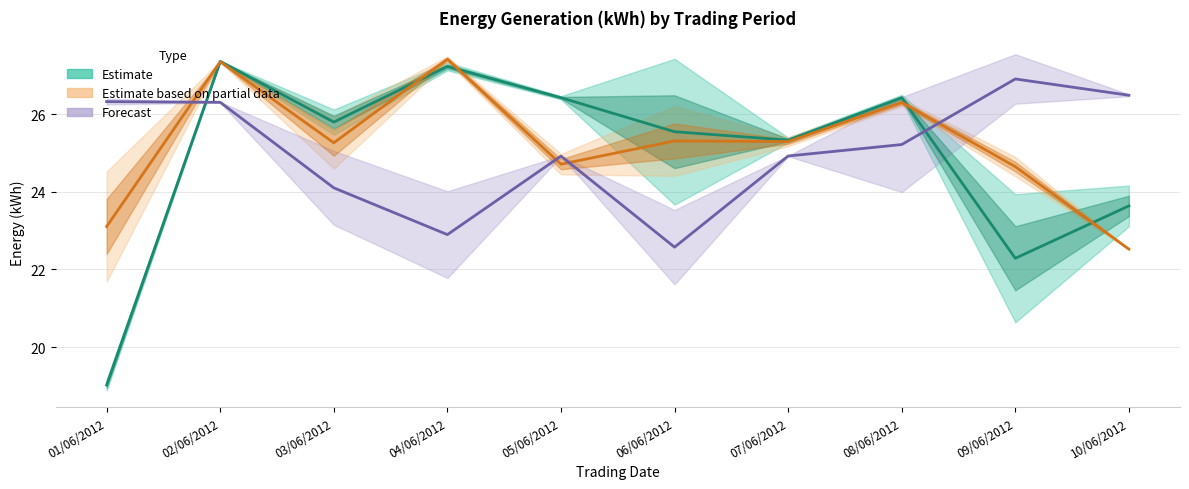

Between which two adjacent categories do Forecast (mid) and Estimate (mid) first intersect?

01/06/2012 and 02/06/2012